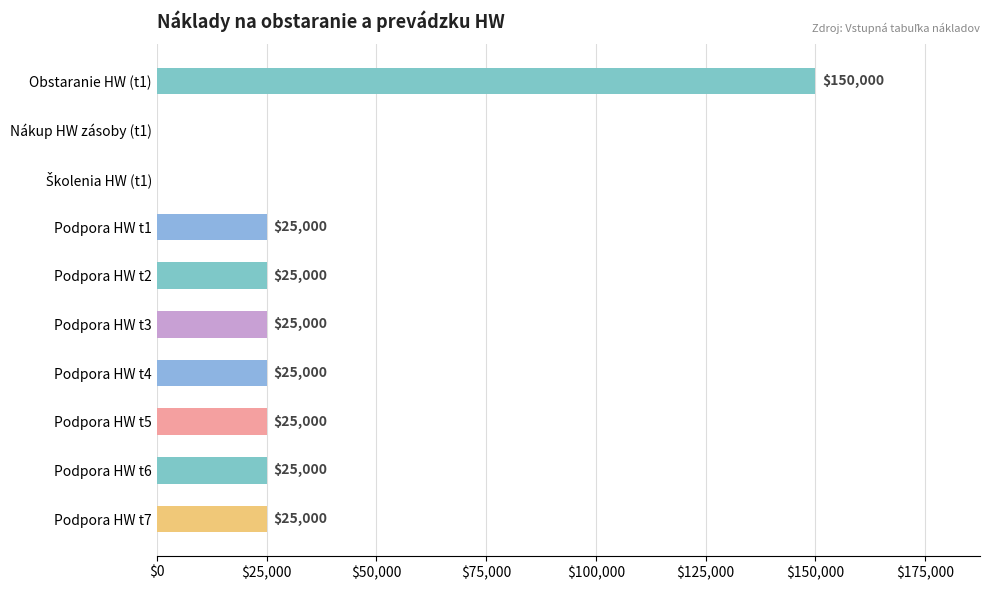

Approximately how many times larger is the value at Podpora HW t3 compared to Podpora HW t6?

1.0